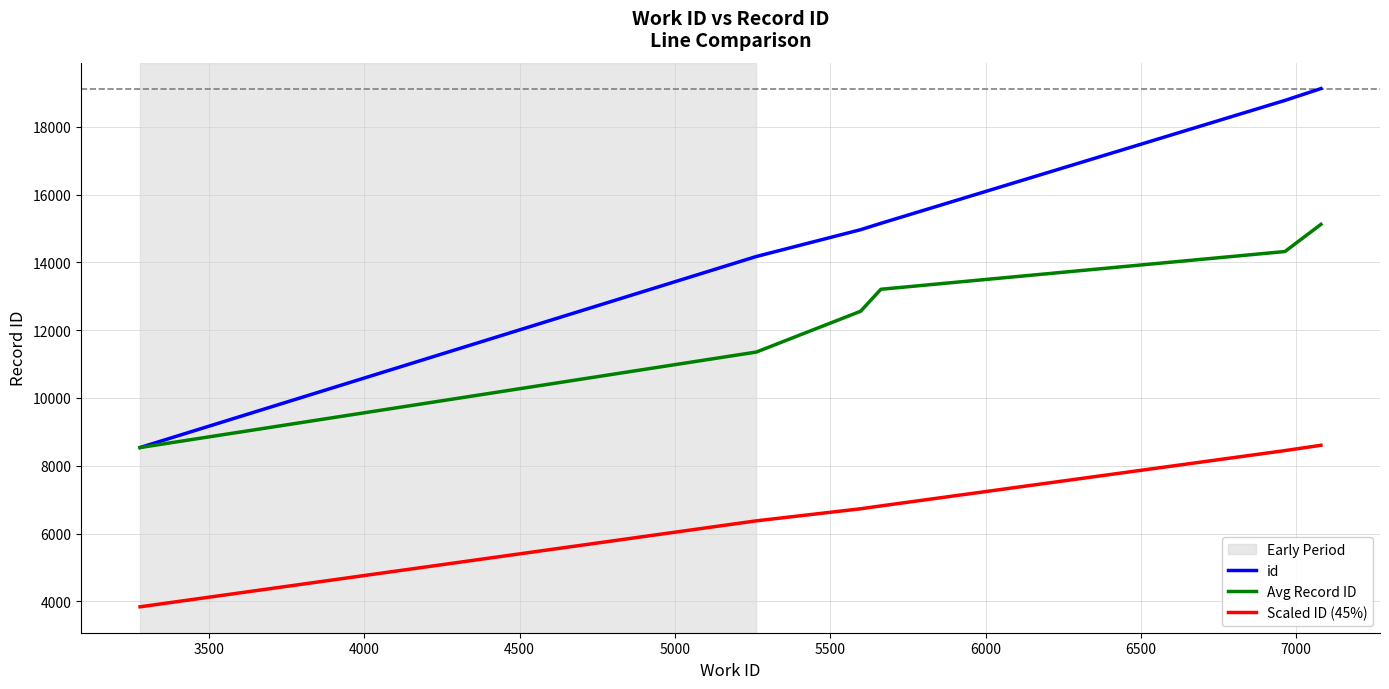

Reading left to right, transcribe all the data shown in this chart.

id: 8539.0	14172.0	14963.0	15150.0	18775.0	19124.0
Avg Record ID: 8539.0	11355.0	12558.0	13206.0	14319.0	15120.0
Scaled ID (45%): 3842.6	6377.4	6733.4	6817.5	8448.8	8605.8